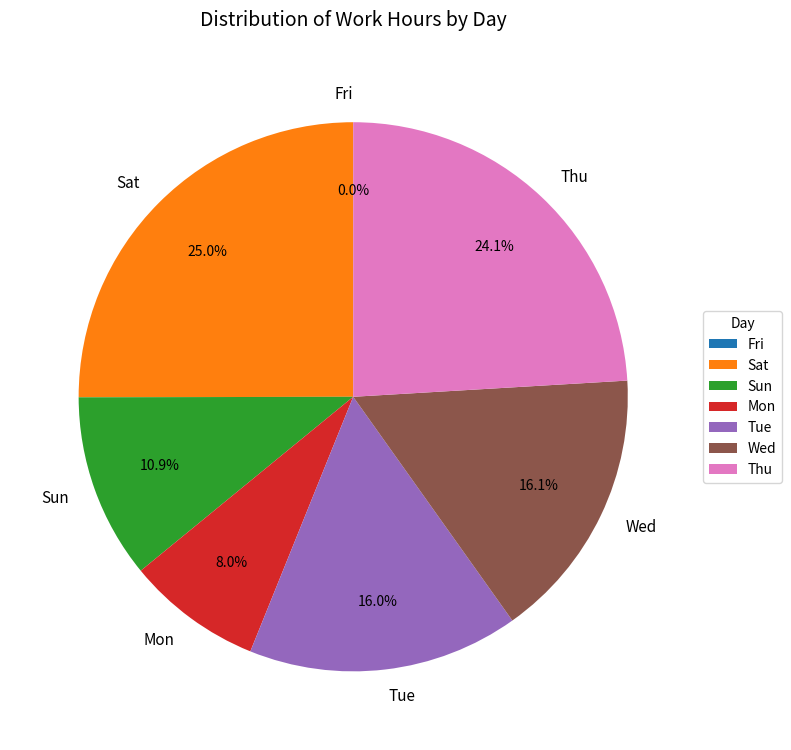

Which category has the smallest portion of the pie?

Fri